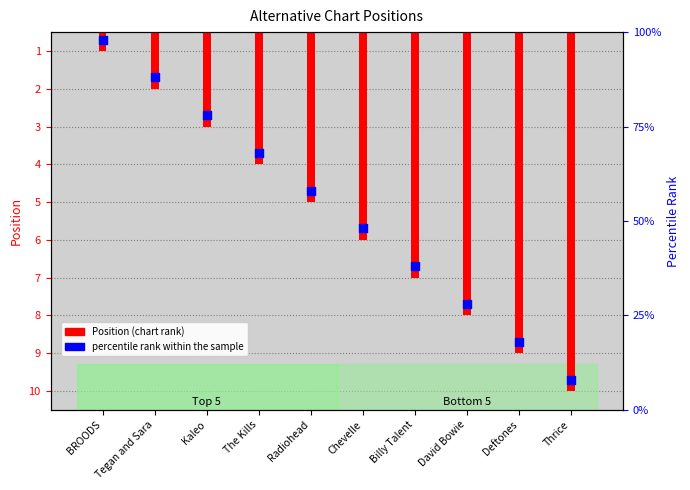

What are all the series names shown in the legend?

Position (chart rank), percentile rank within the sample